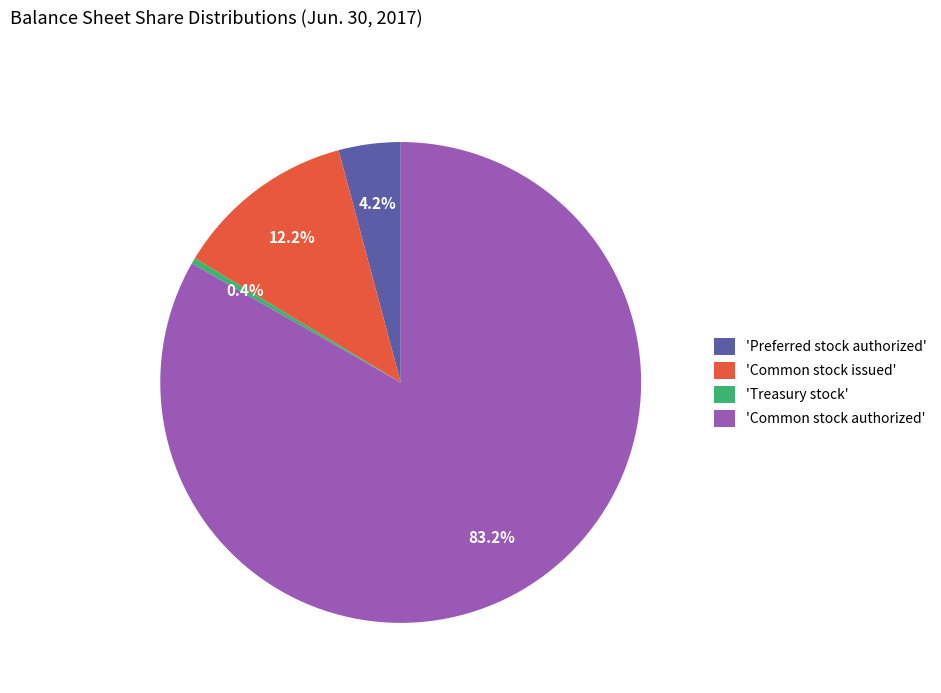

Which category has the smallest portion of the pie?

'Treasury stock'